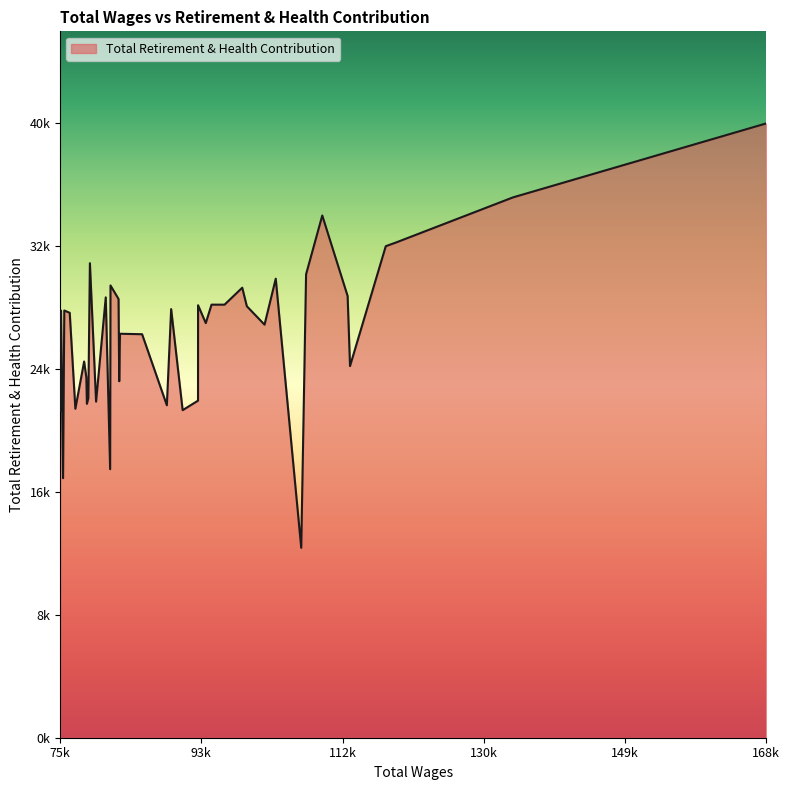

Does the chart display data point markers on the line(s)?

No